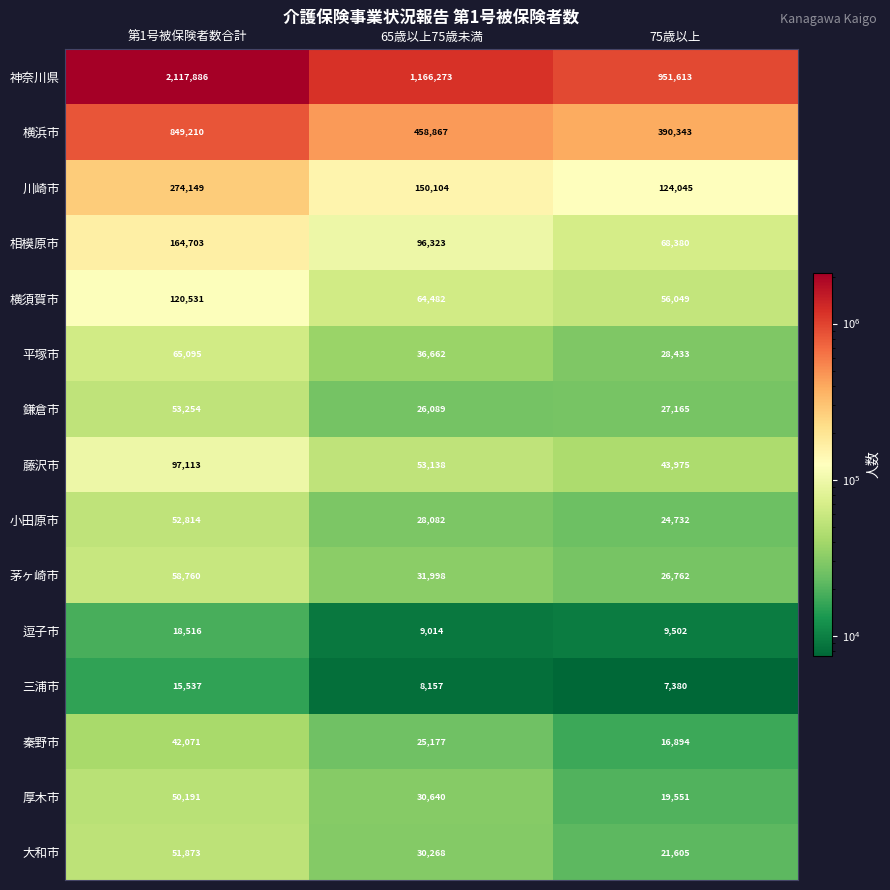

What is the sum of all 秦野市 values?

84142